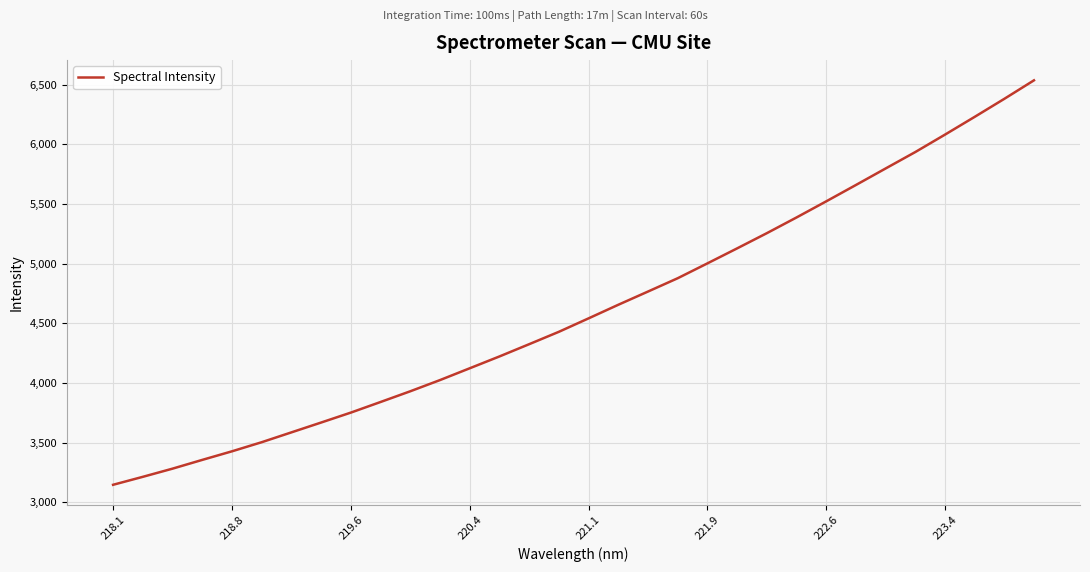

What is the difference between the maximum and minimum values?

3389.3